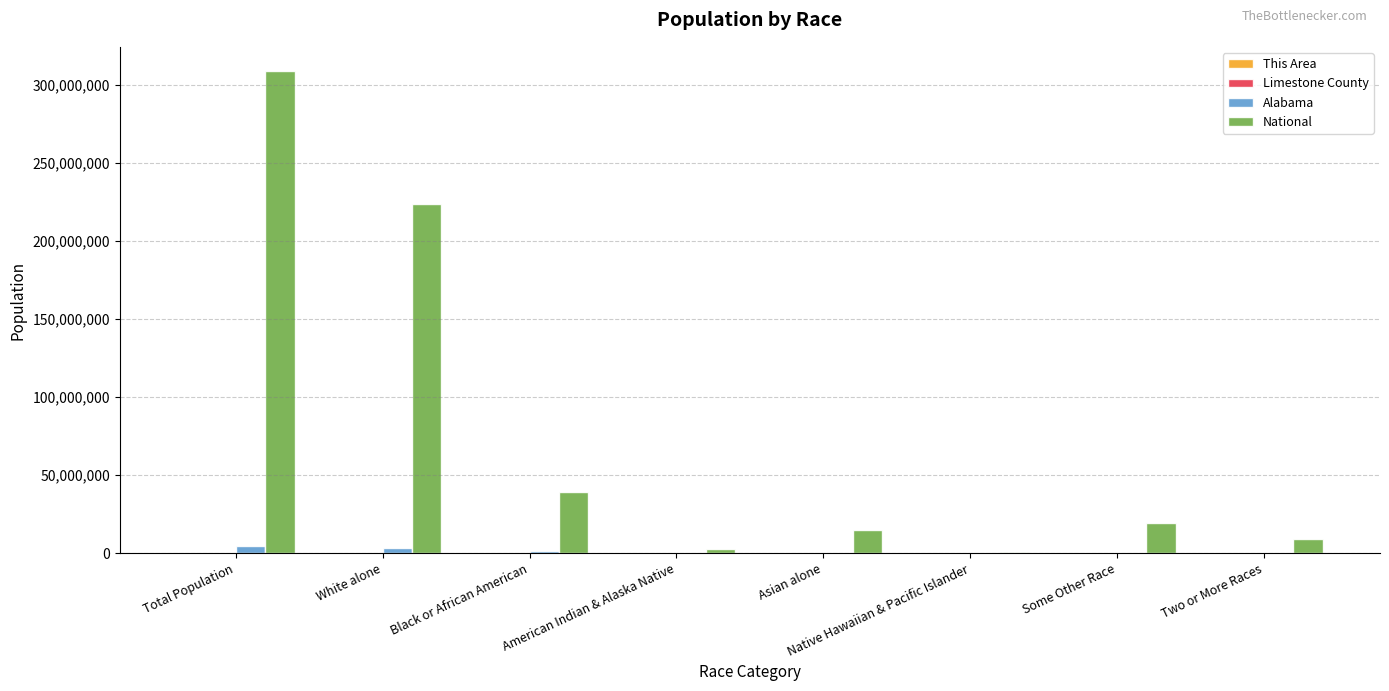

Is it true that National equals 38929319 at Black or African American?

True